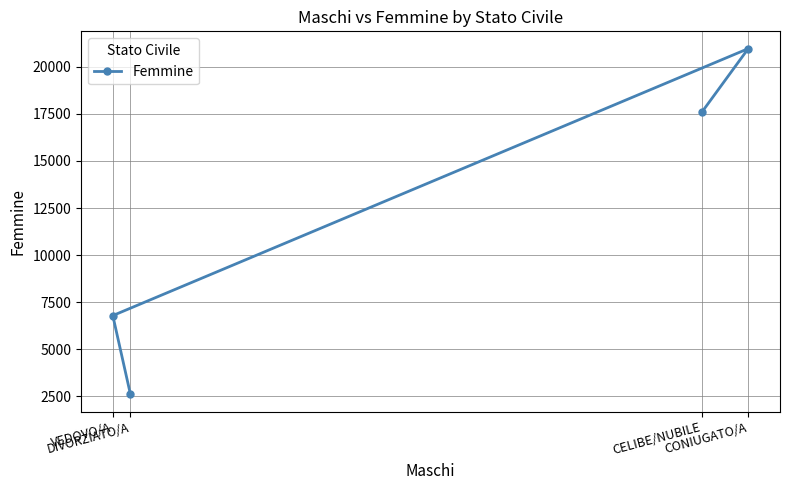

How many interior local peaks (higher than both neighbors) does the data have?

1